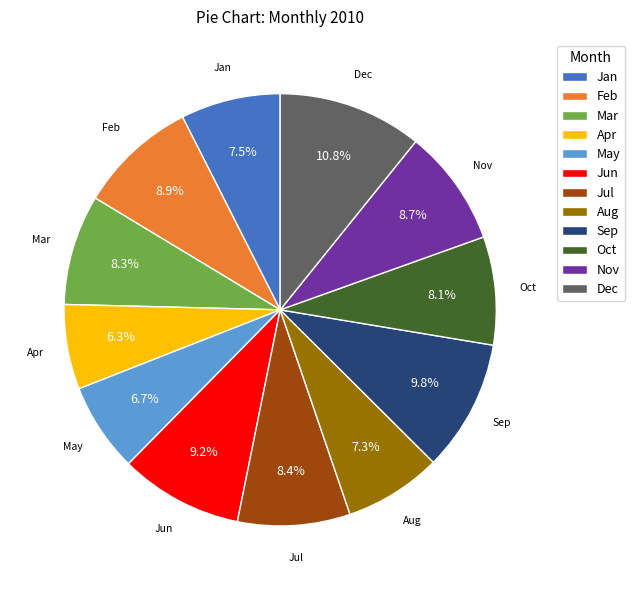

What percentage do Sep and Jun together represent?

19.0%